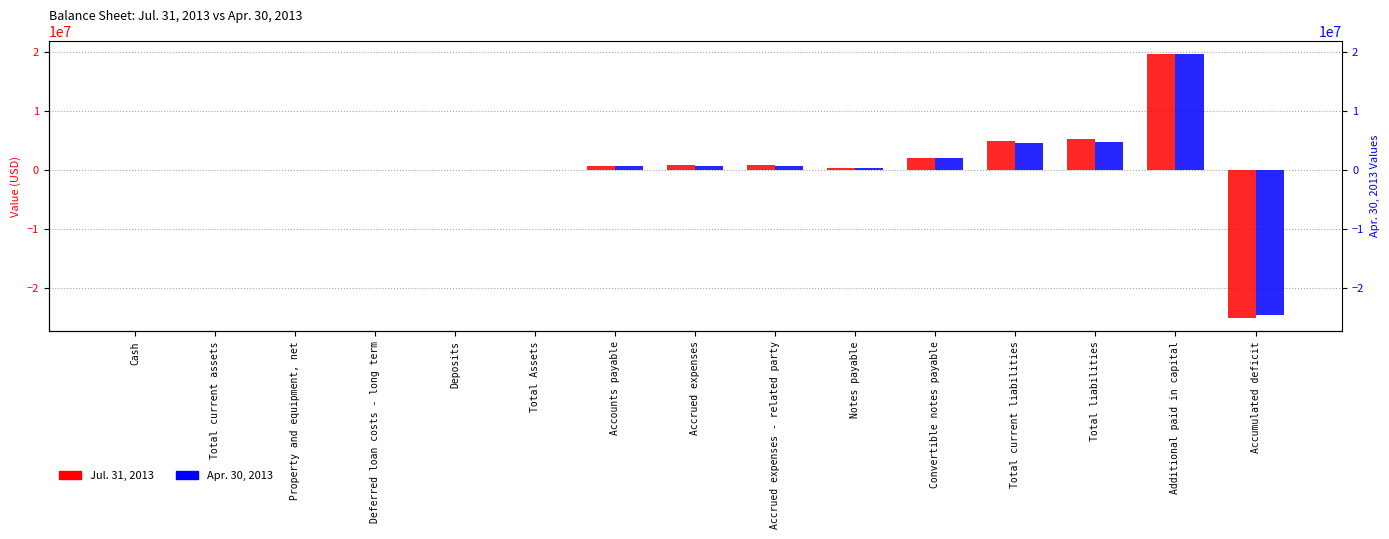

What is the difference between the highest and lowest values at Deferred loan costs - long term?

2500